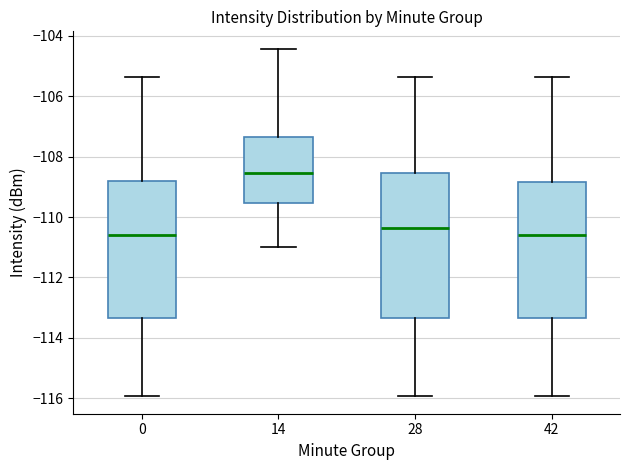

Reading left to right, transcribe this box plot: for each box, give where its median line is, the range the box spans, and where its two whiskers end, as read against the y-axis. The values are not printed on the chart, so give them approximately, as read against the axis.

0: median -110.6, box -113.4 to -108.8, whiskers -116.0 to -105.4
14: median -108.6, box -109.6 to -107.4, whiskers -111.0 to -104.4
28: median -110.4, box -113.4 to -108.6, whiskers -116.0 to -105.4
42: median -110.6, box -113.4 to -108.8, whiskers -116.0 to -105.4